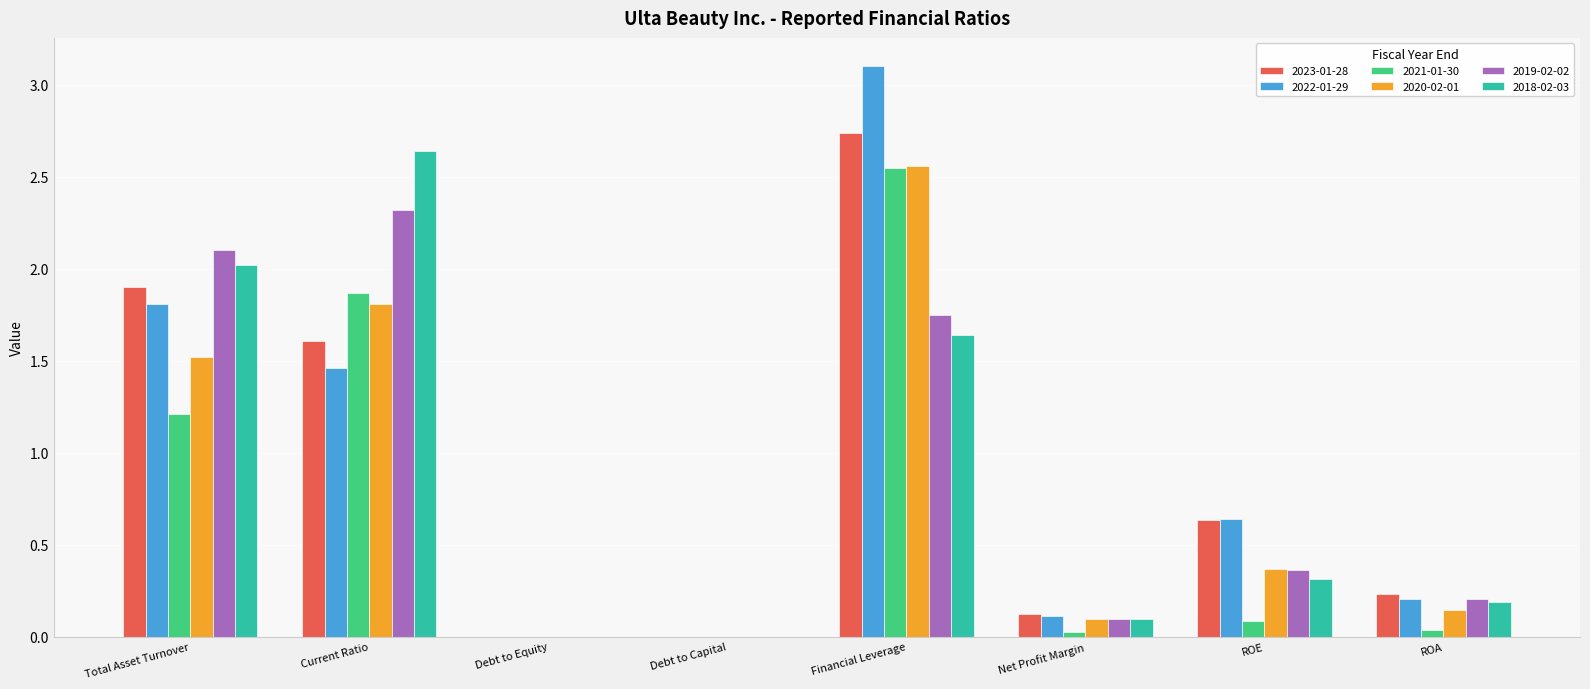

Does the chart contain stacked bars?

No